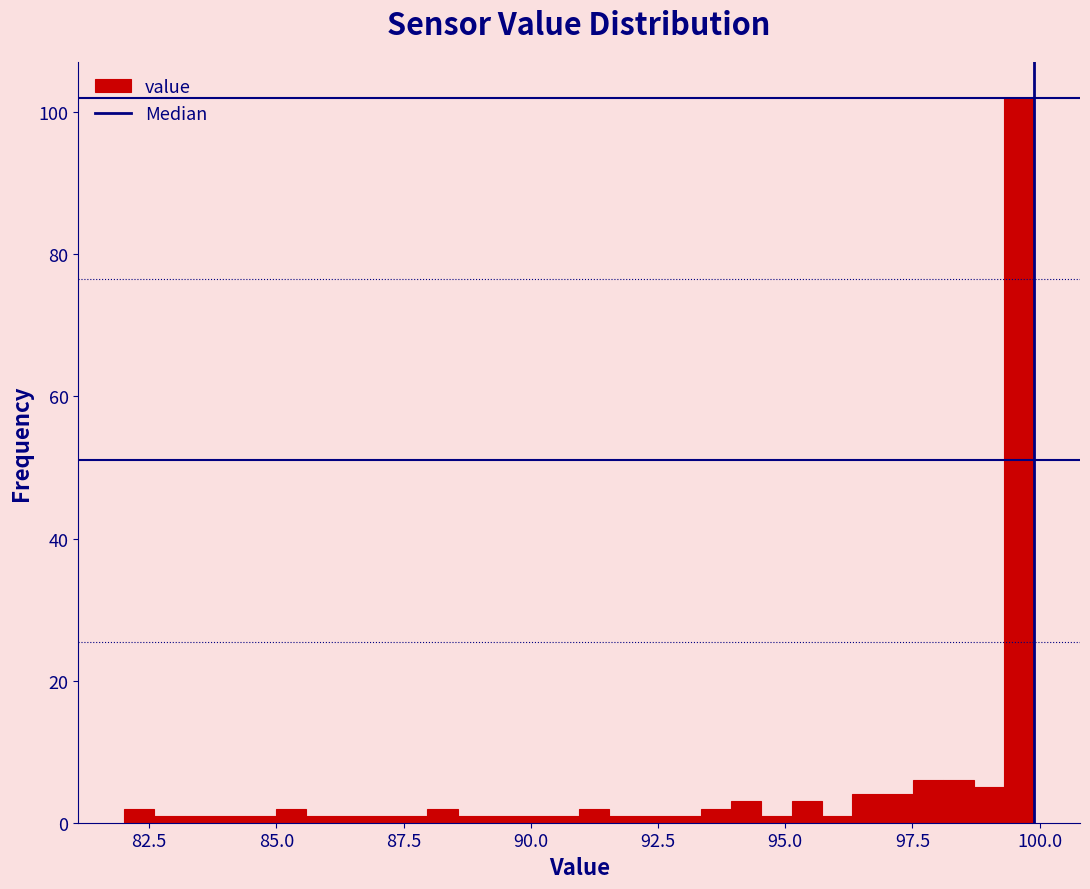

Around what value on the x-axis is the tallest bar? Give the approximate position of its centre, as read against the axis.

99.5